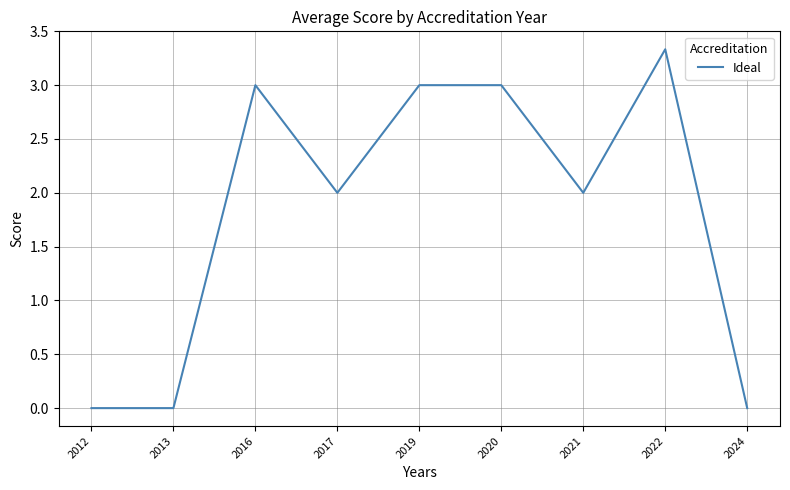

What is the change in value from 2016 to 2024?

-3.0